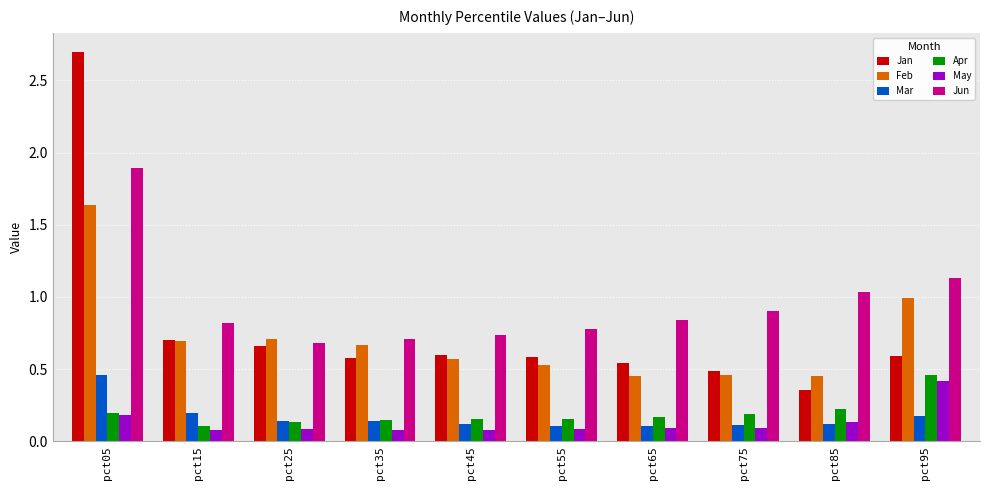

Between pct25 and pct65, which series saw the biggest shift?

Feb